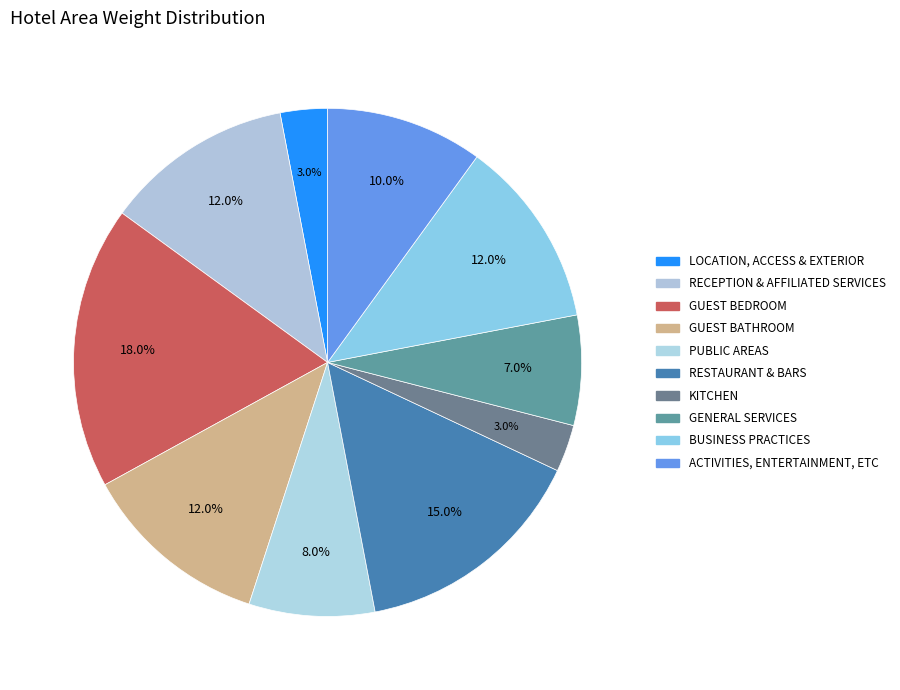

What portion of the pie excludes RESTAURANT & BARS?

85.0%